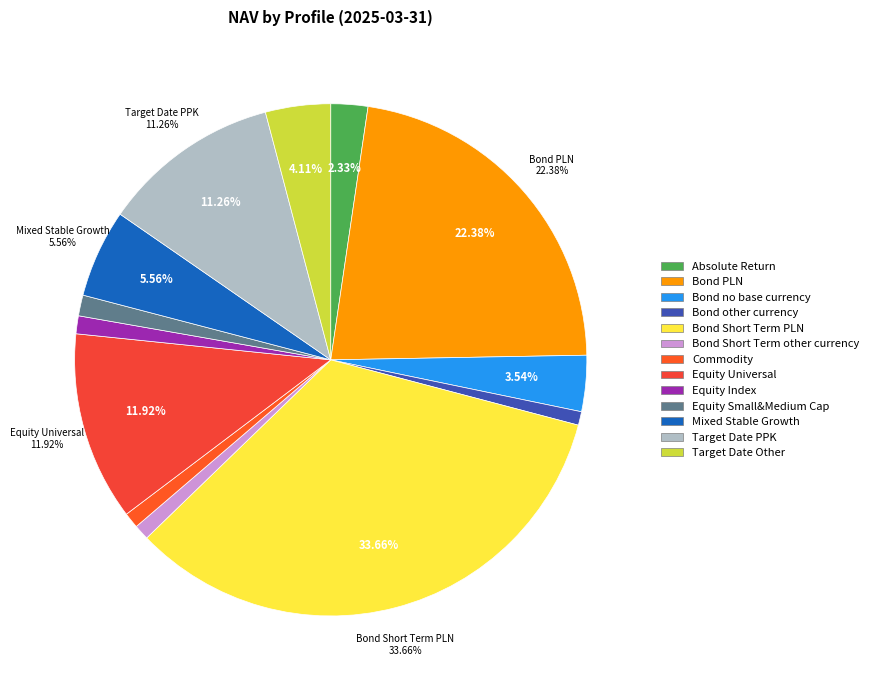

What is the ratio of the value at Equity Index to the value at Bond Short Term other currency?

1.2